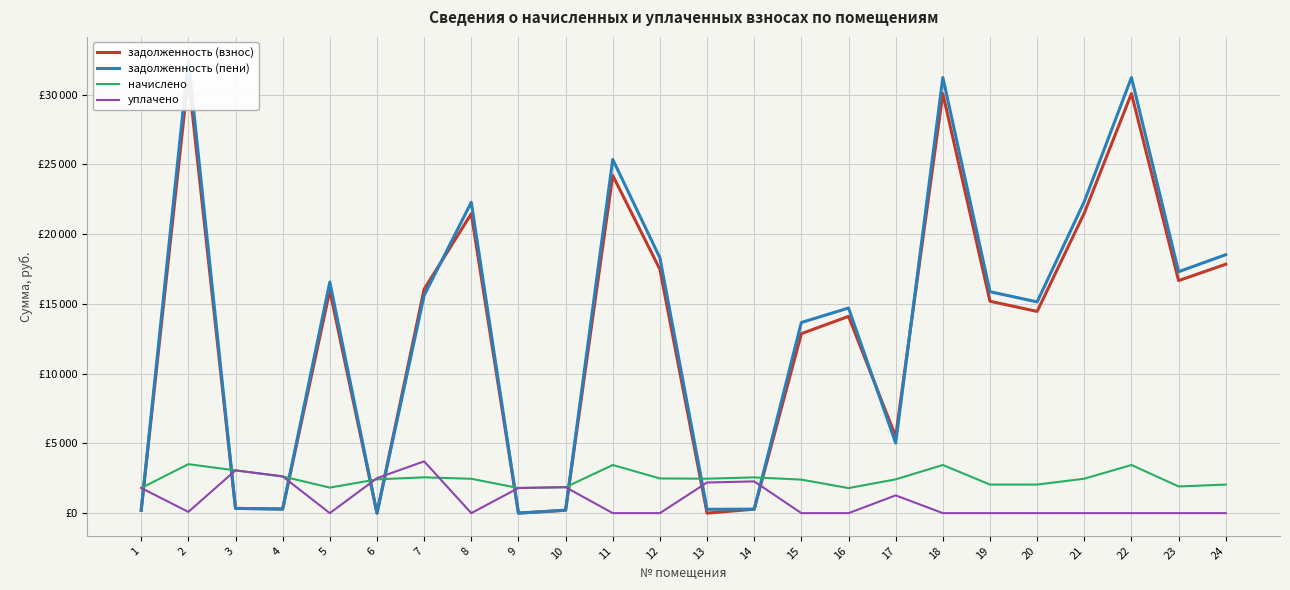

Is it true that задолженность (взнос) equals 7033.2 at 5?

False